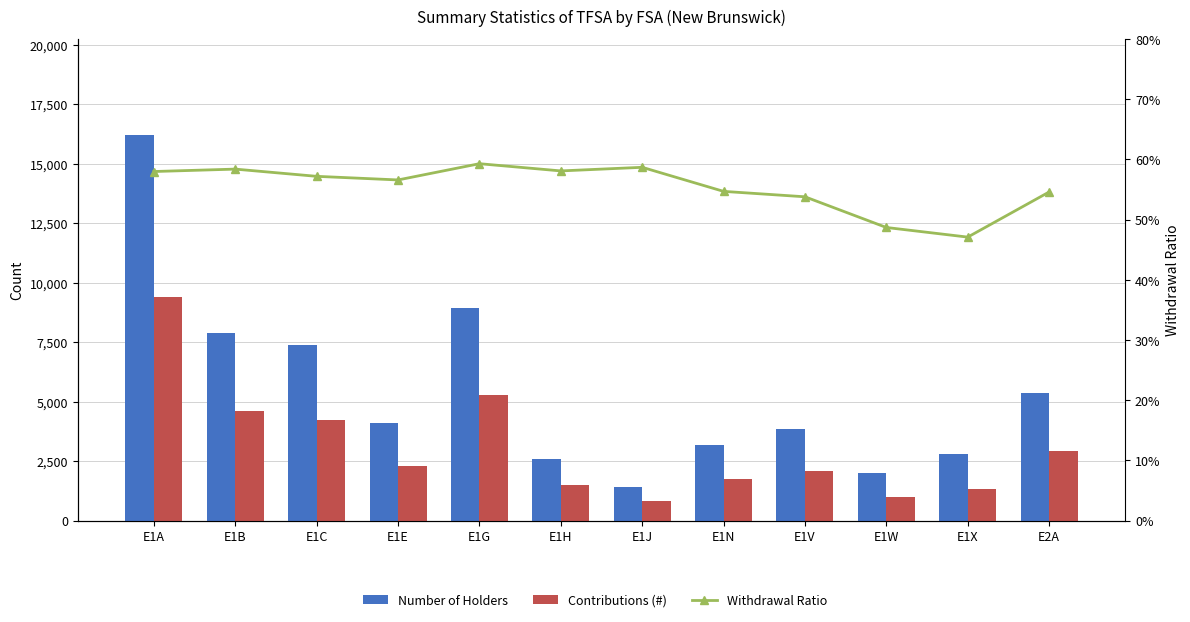

What is the difference between the maximum and minimum values in the Contributions (#) series?

8570.0